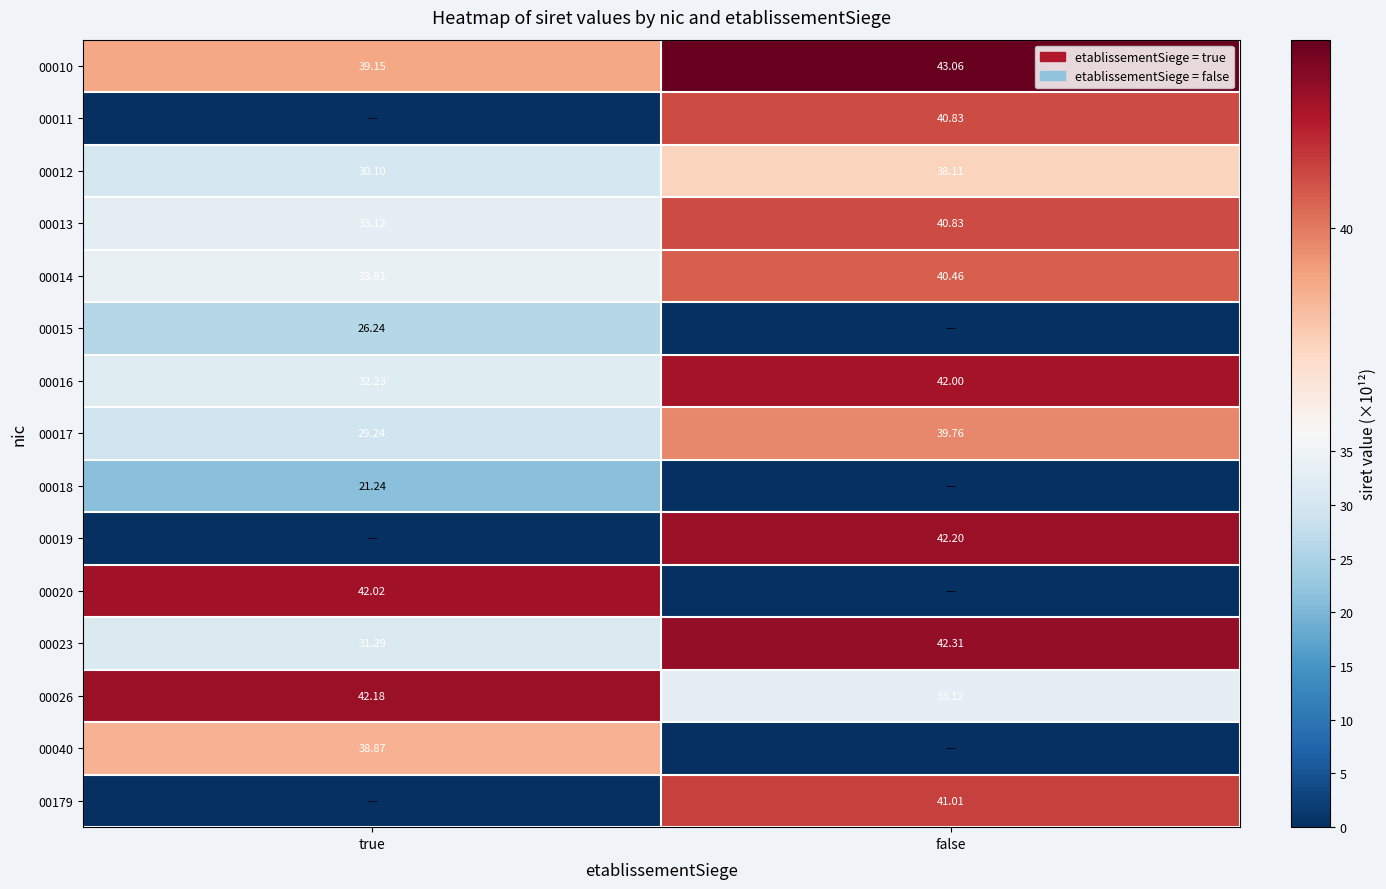

At which label does 00010 first exceed 43?

false